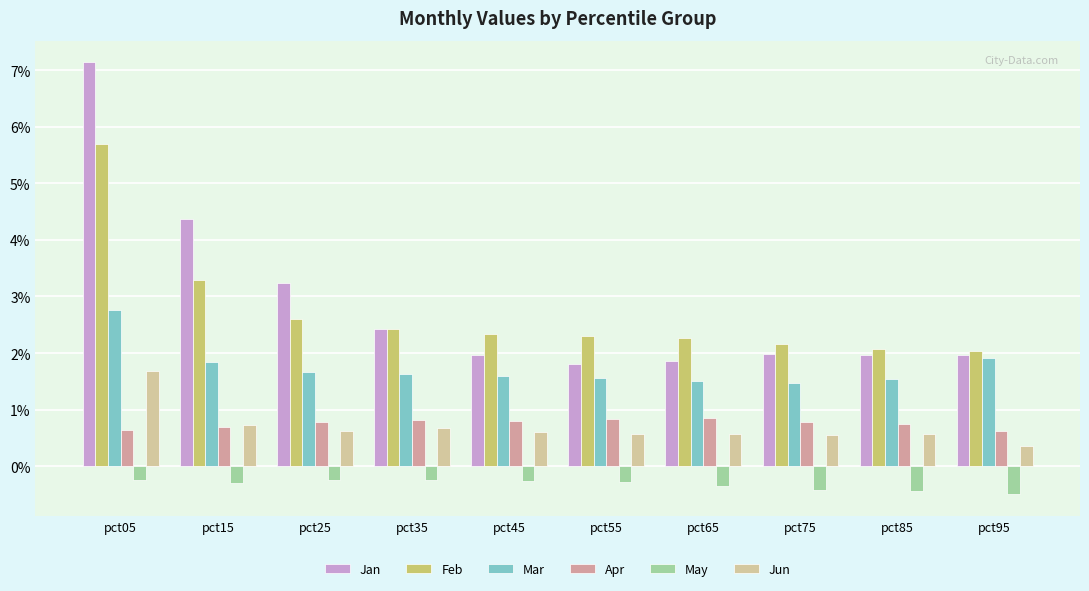

What value does the Jan series have at pct55?

1.8